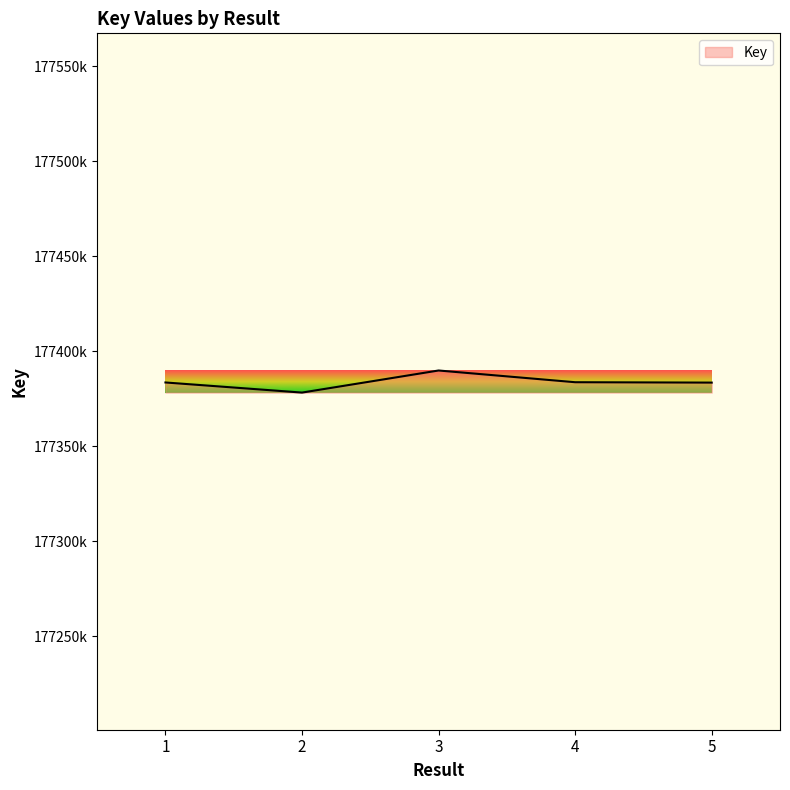

What is the value of the 1st point from the left?

177383641